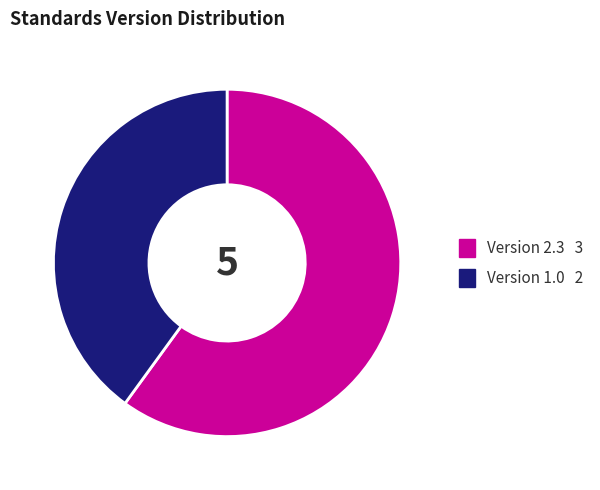

Does any single category account for the majority?

Yes